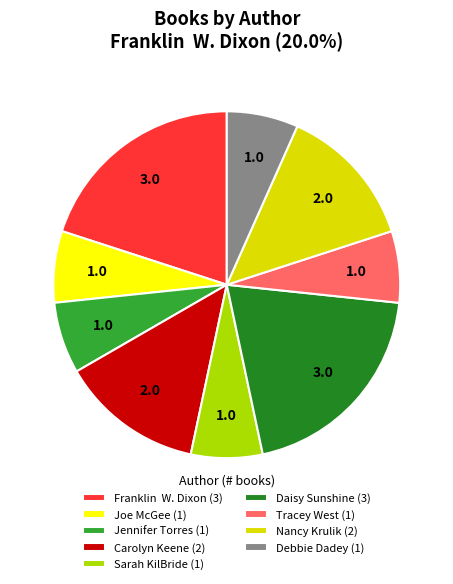

Does any single category account for the majority?

No